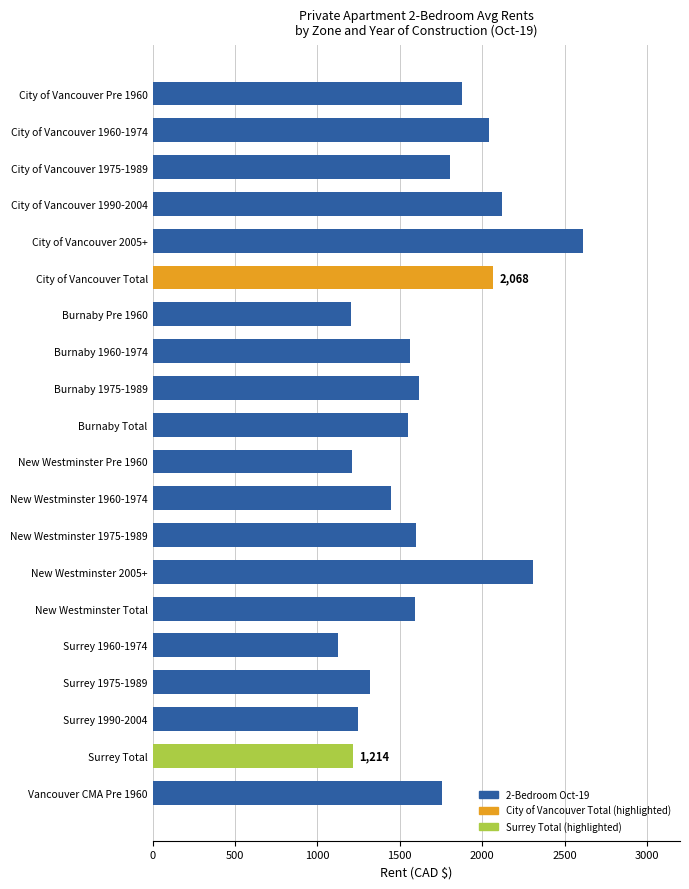

At which category does the chart reach its peak across all series?

City of Vancouver 2005+